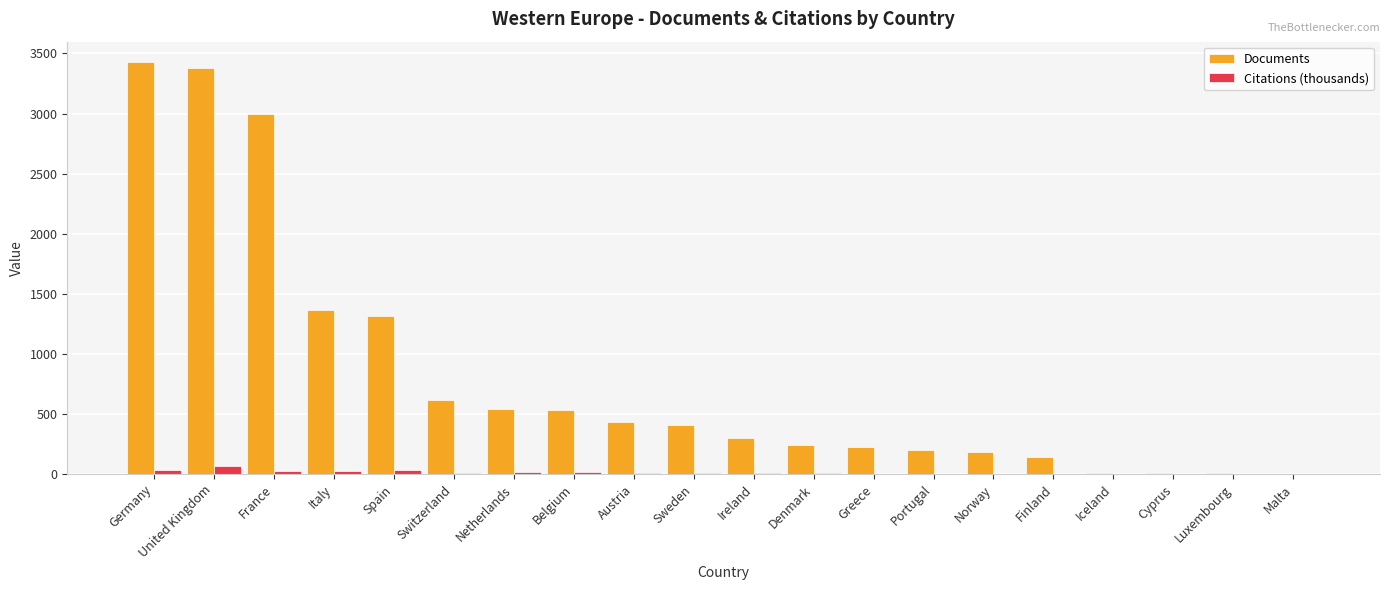

What is the highest value of the Documents series?

3427.0